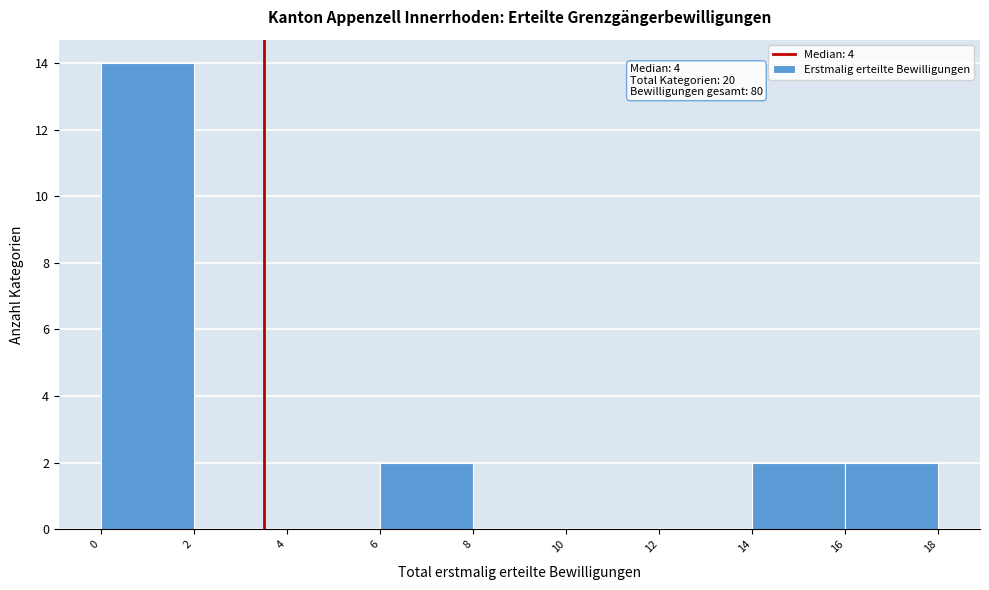

Which range on the x-axis has the tallest bar?

0 to 2